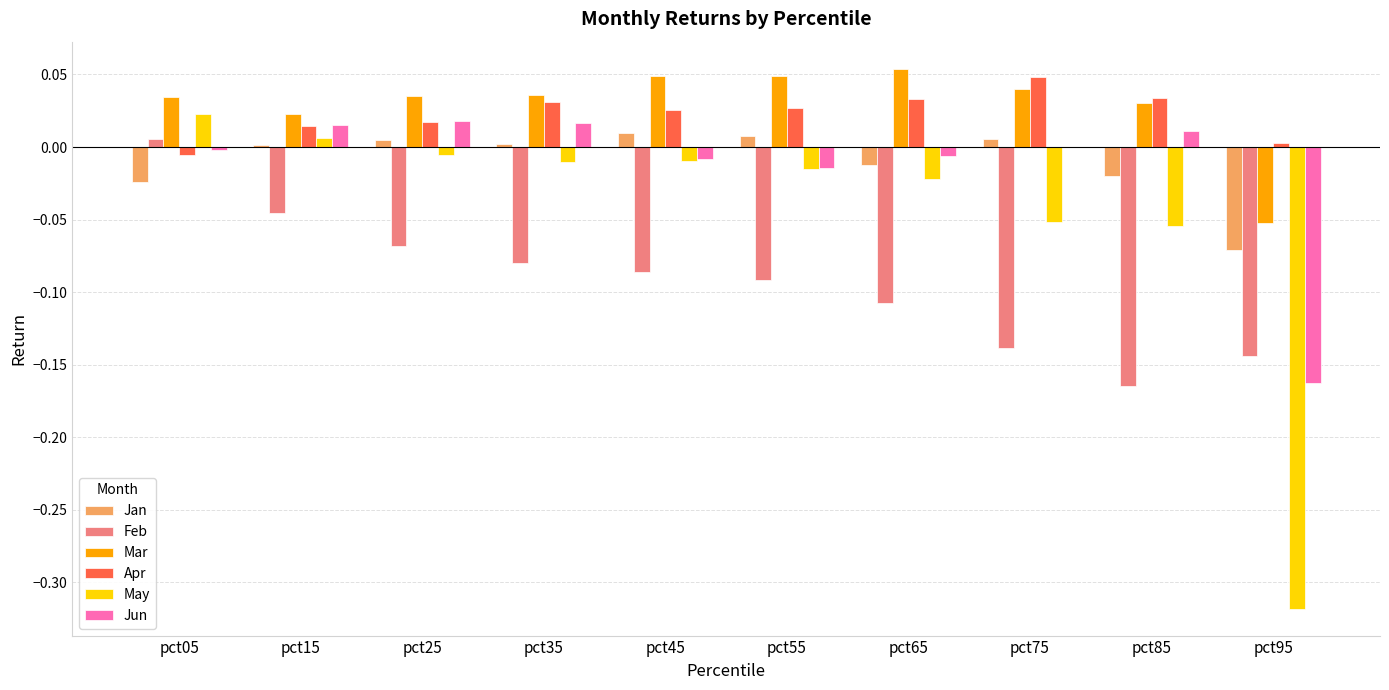

Is the value of Feb at pct65 greater than the value of Jan at pct35?

No